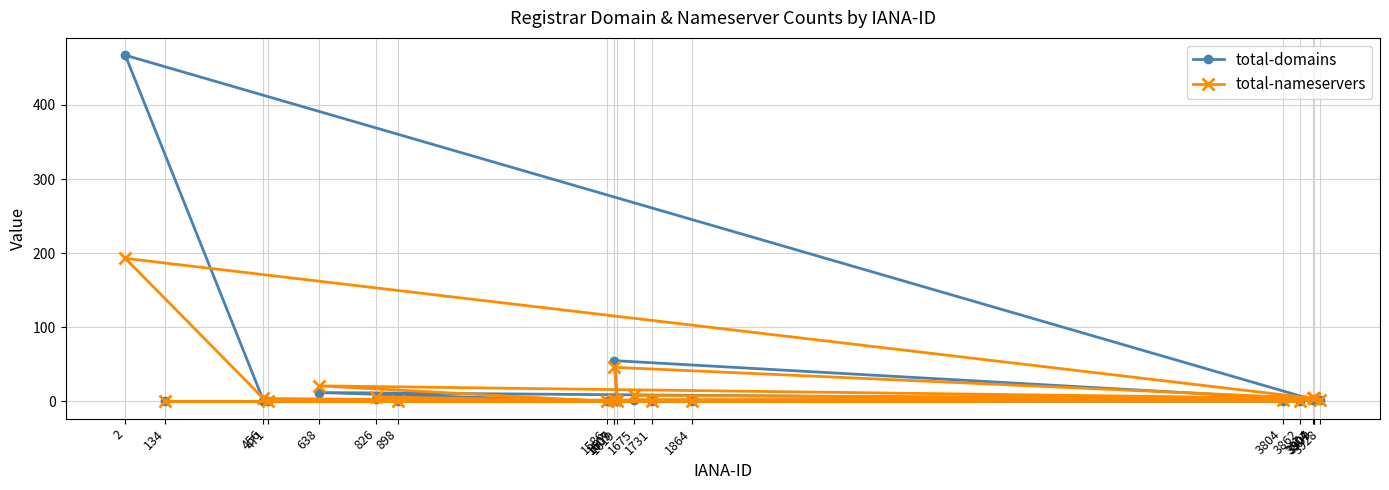

Rank the series by their maximum value, from highest to lowest.

total-domains, total-nameservers